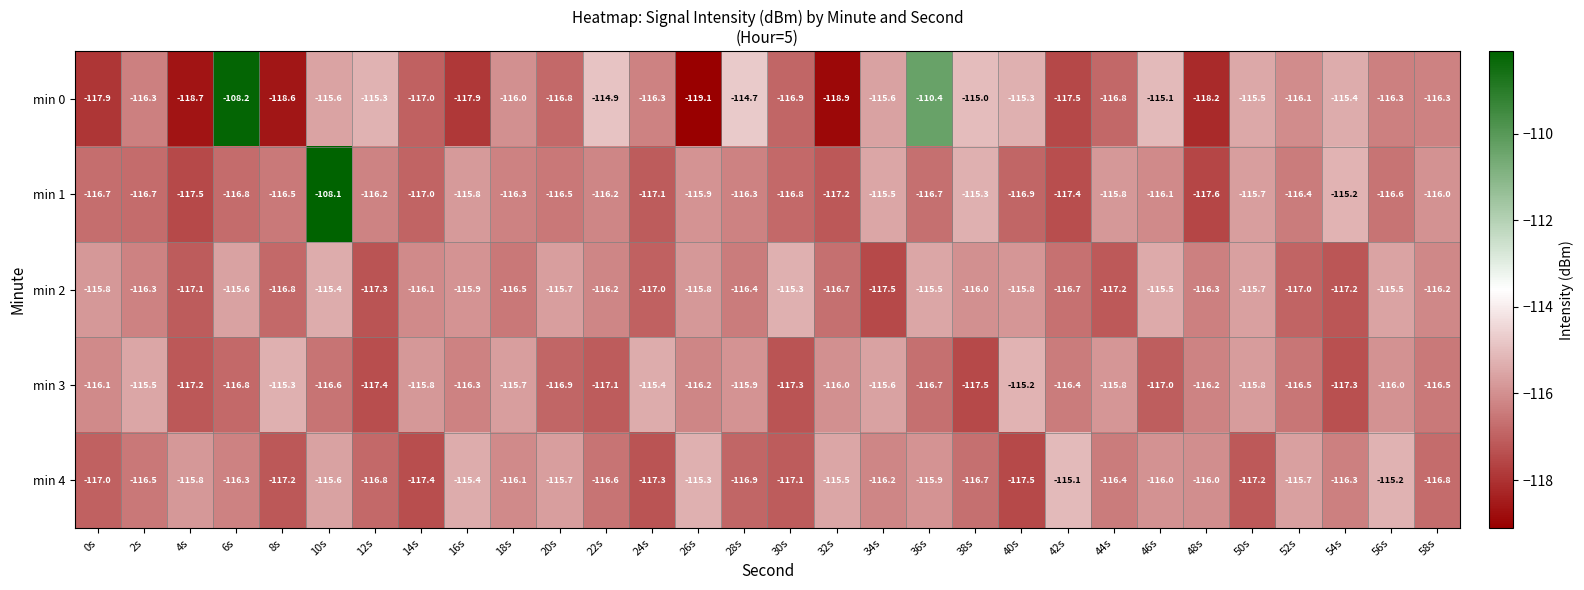

What is the difference between the highest and lowest values at 8s?

3.3